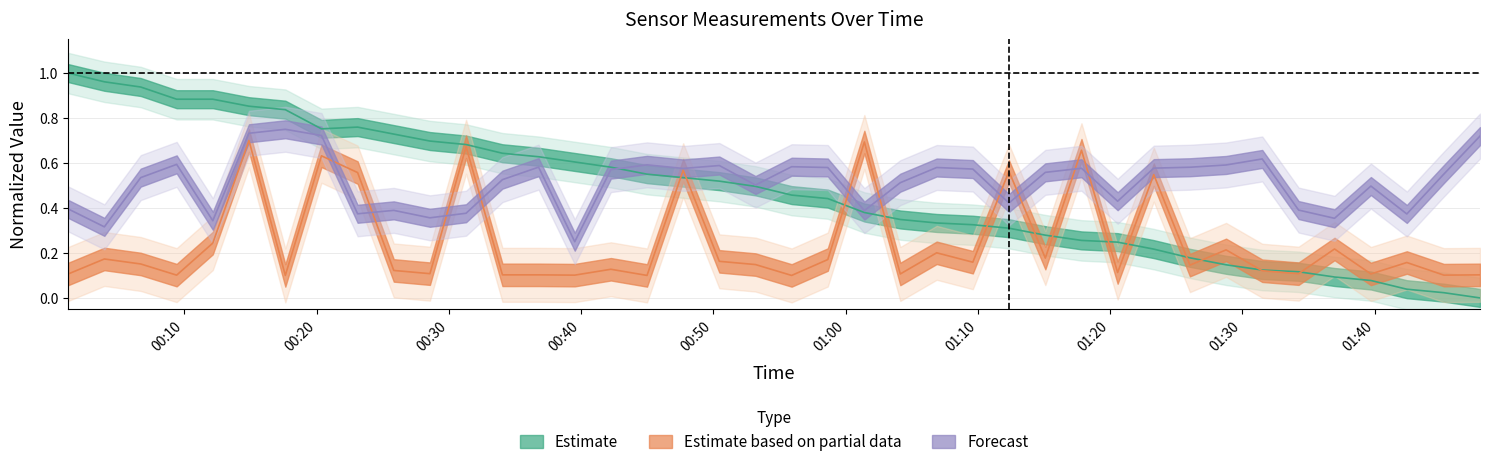

Which category has the lowest value across all series?

2023/10/29 01:47:58